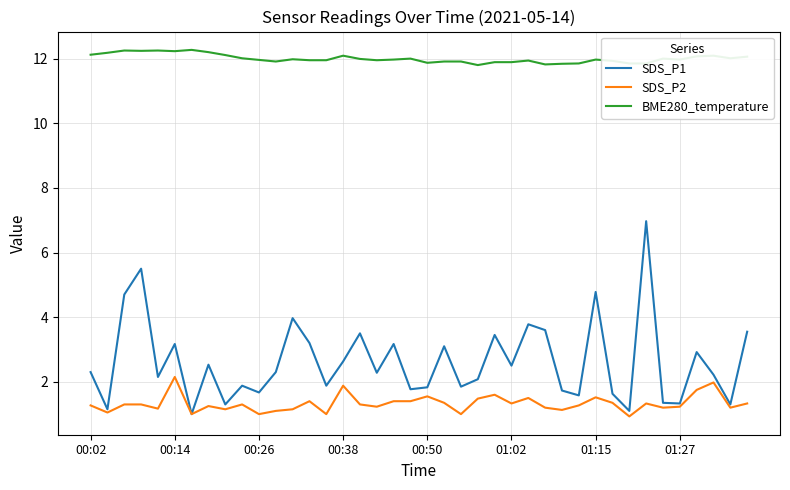

Which series has the largest total across all categories?

BME280_temperature